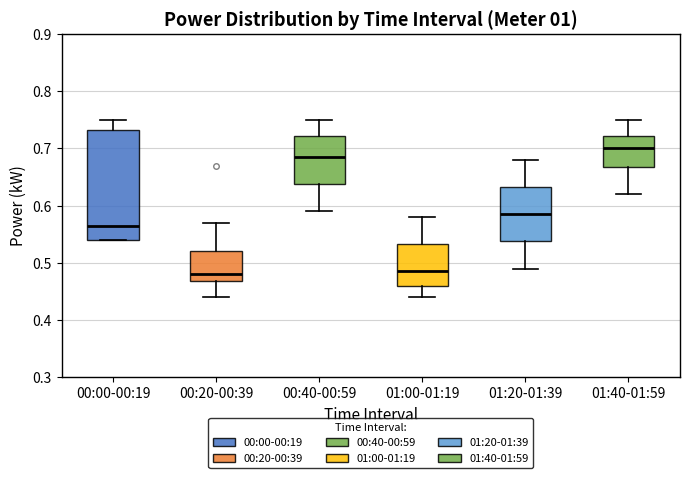

Which box is the tallest, from its lower edge to its upper edge?

00:00-00:19